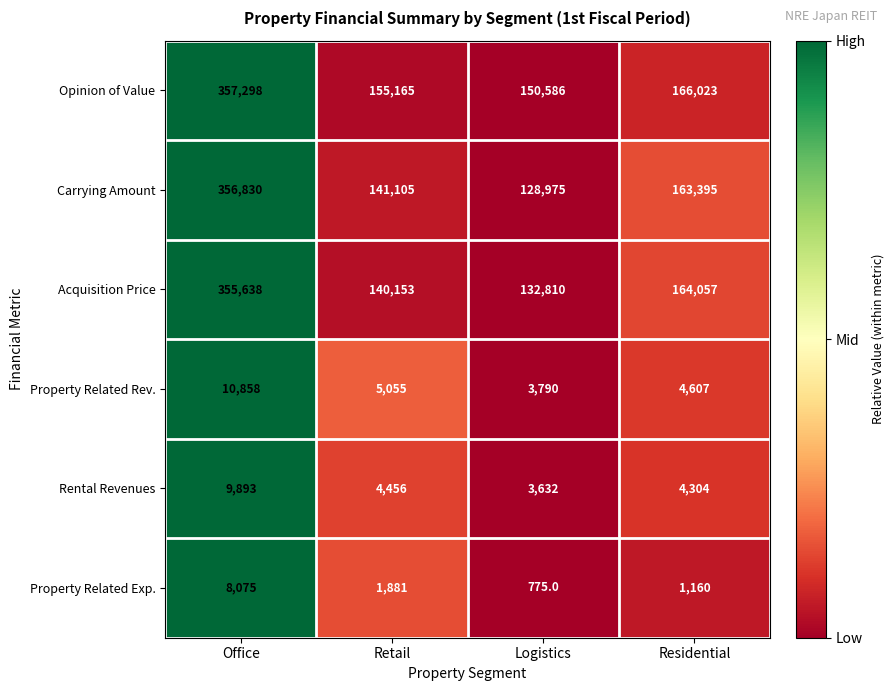

Is it true that Property Related Rev. equals 5629 at Office?

False